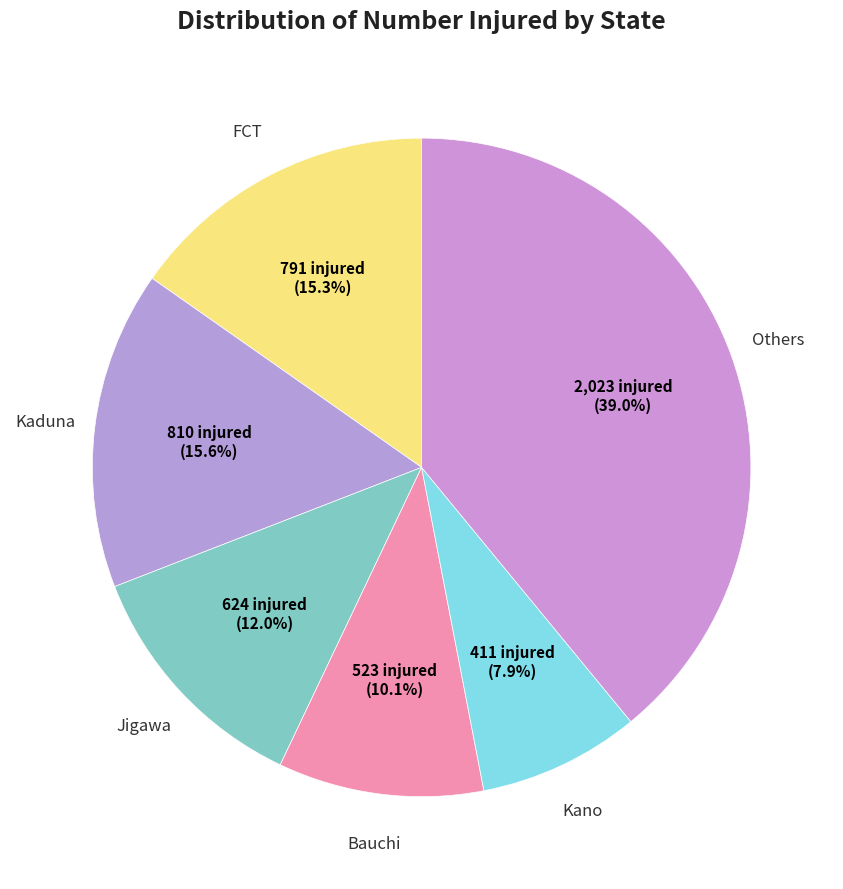

Is there any slice that represents more than half of the pie?

No